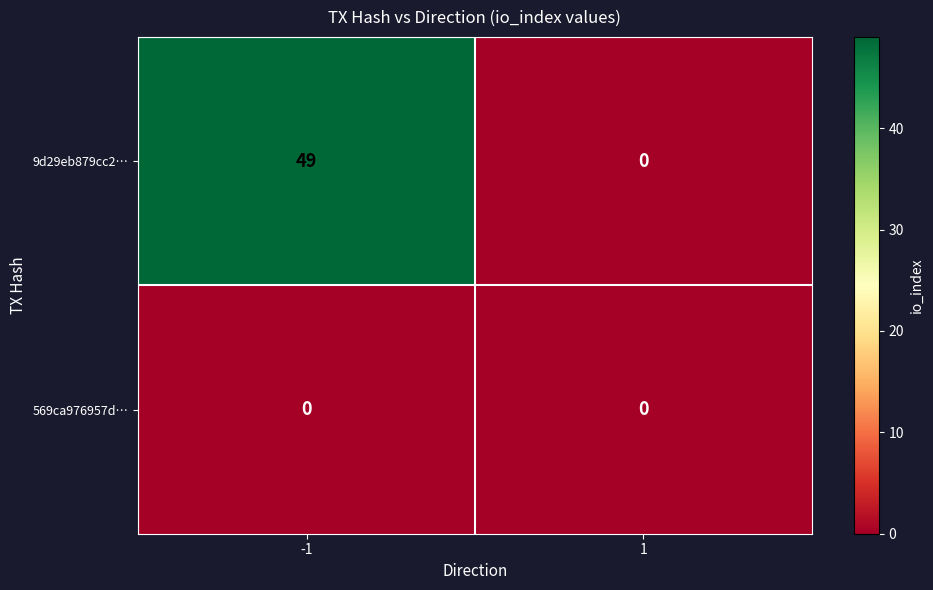

Reading right to left, what are all the values shown in this chart?

9d29eb879cc2…: 0	49
569ca976957d…: 0	0